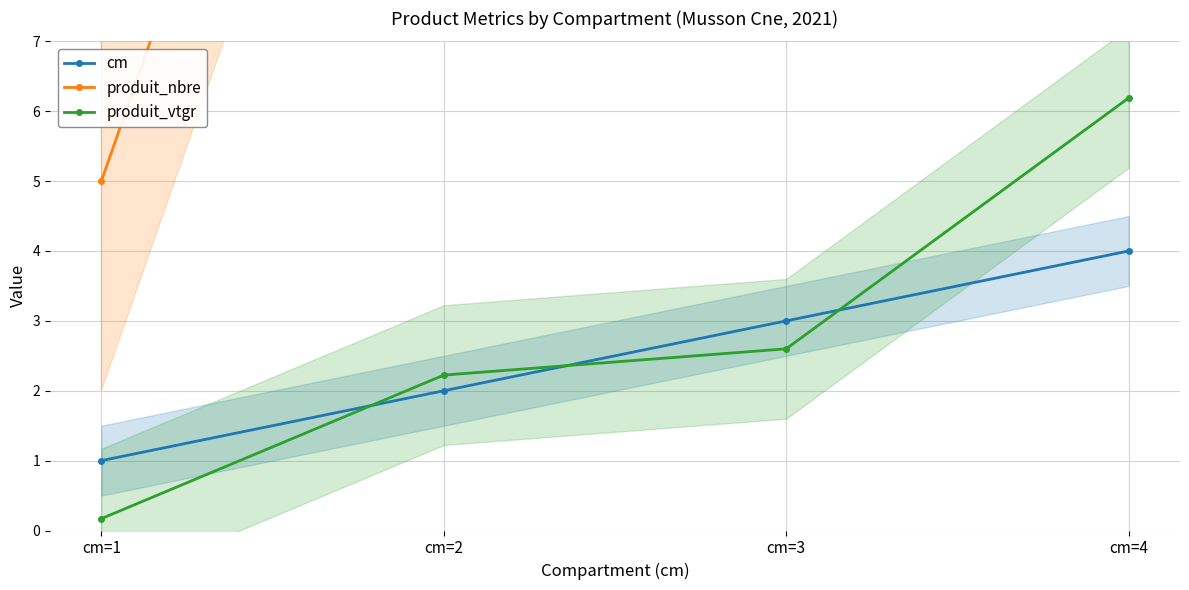

How many intersections are there between cm and produit_vtgr?

3